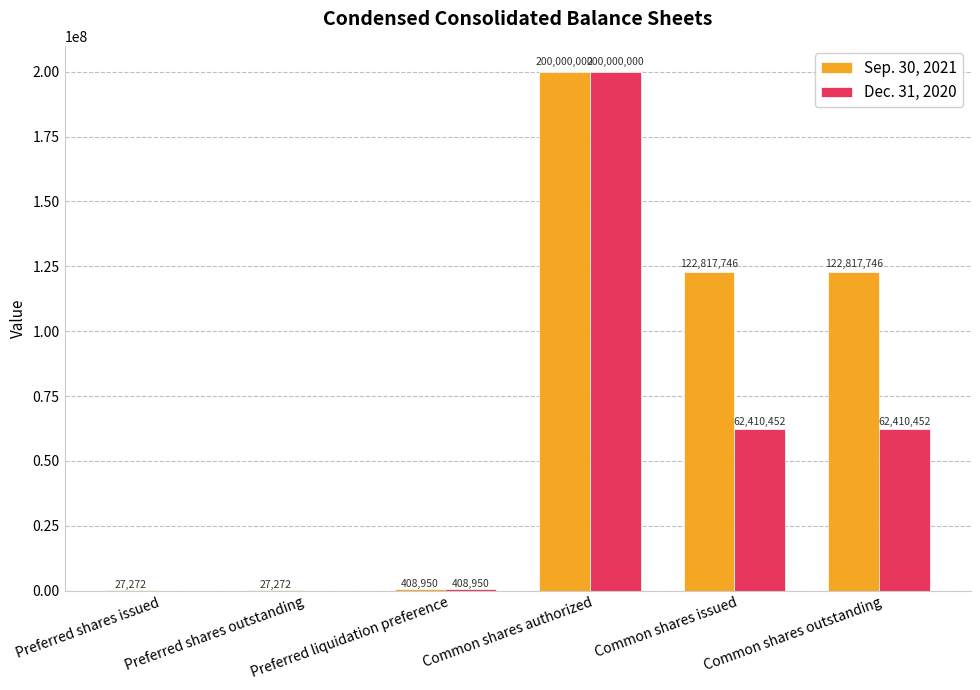

Reading left to right, list all the values displayed in this chart.

Sep. 30, 2021: 27272	27272	408950	200000000	122817746	122817746
Dec. 31, 2020: 0	0	408950	200000000	62410452	62410452